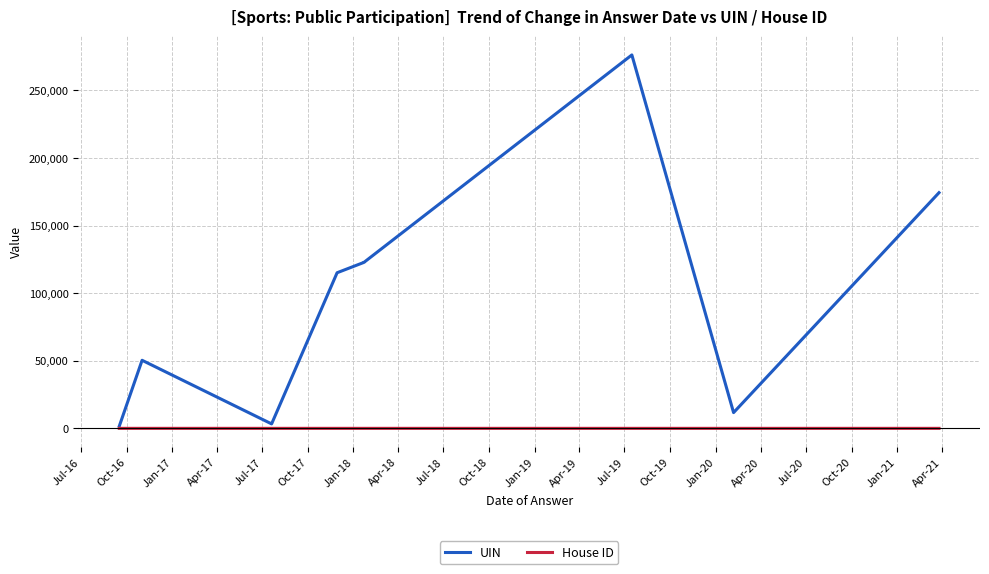

At Oct-18, list the series in order from largest to smallest.

UIN, House ID